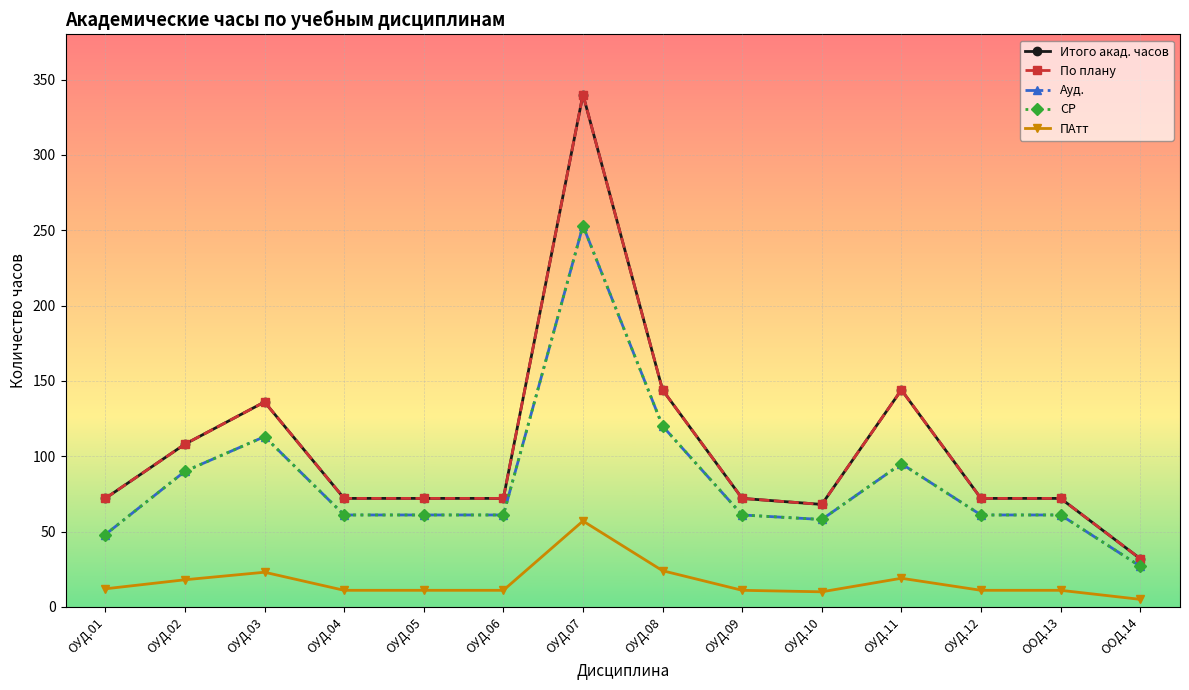

True or false: Ауд. and По плану cross at least once.

False